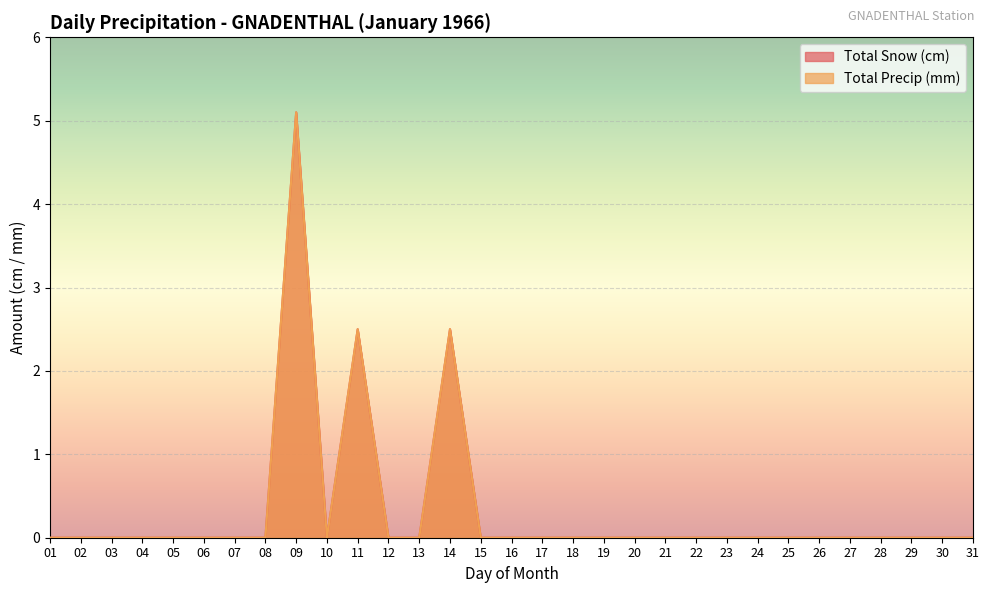

List the labels in order of Total Snow (cm) value, smallest first.

01, 02, 03, 04, 05, 06, 07, 08, 10, 12, 13, 15, 16, 17, 18, 19, 20, 21, 22, 23, 24, 25, 26, 27, 28, 29, 30, 31, 11, 14, 09